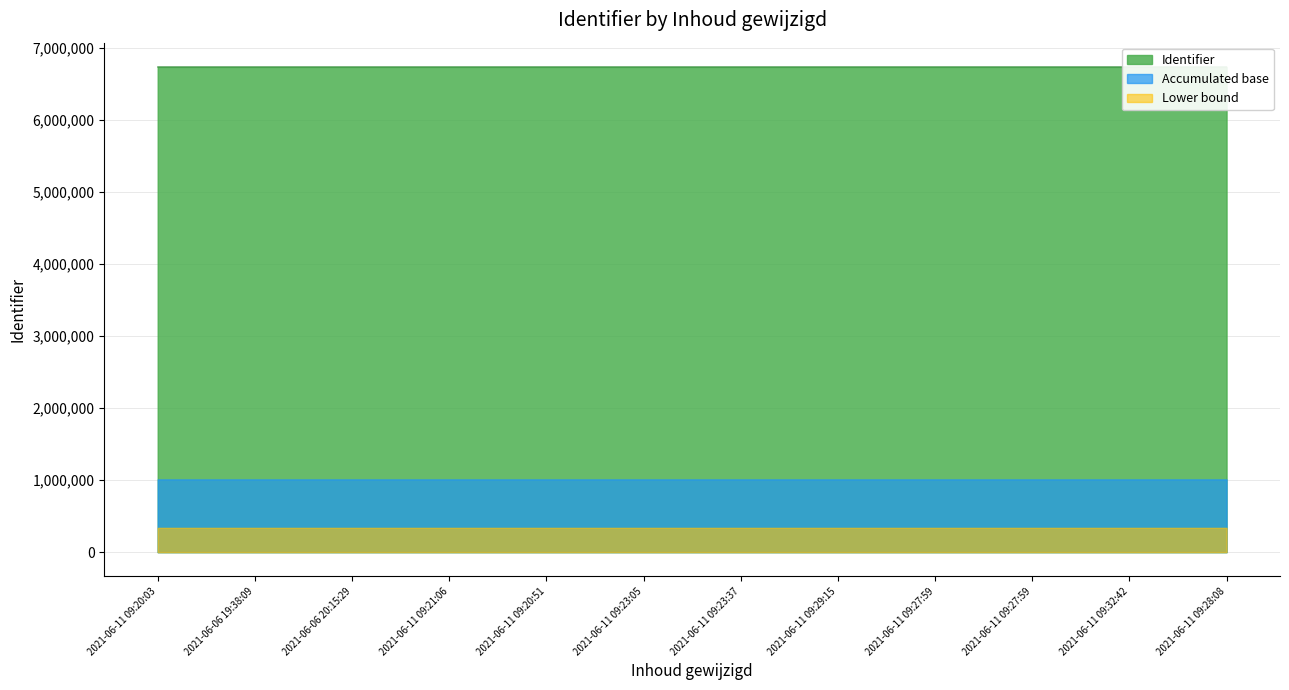

Which category has the lowest value across all series?

2021-06-11 09:20:03